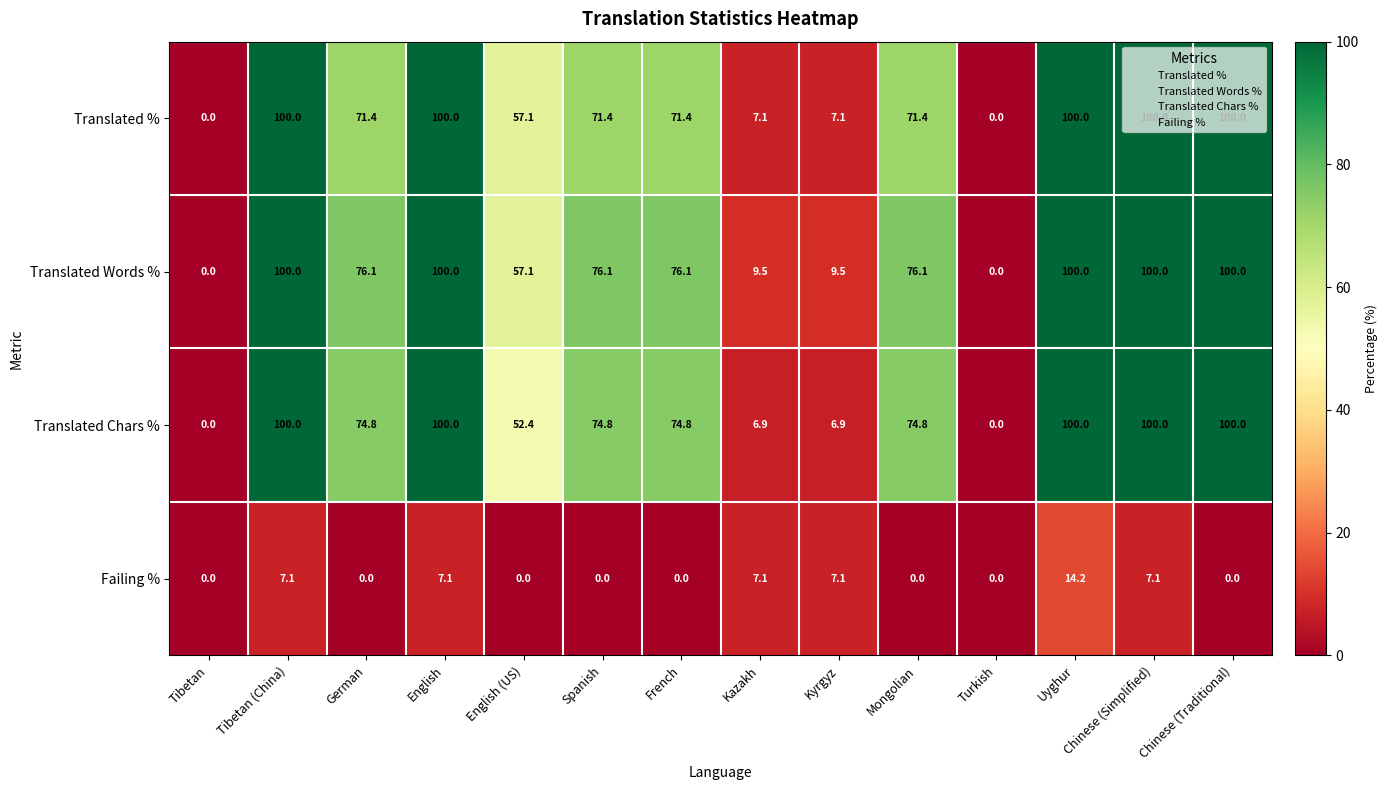

What is the average value of the Translated Words % series?

62.9